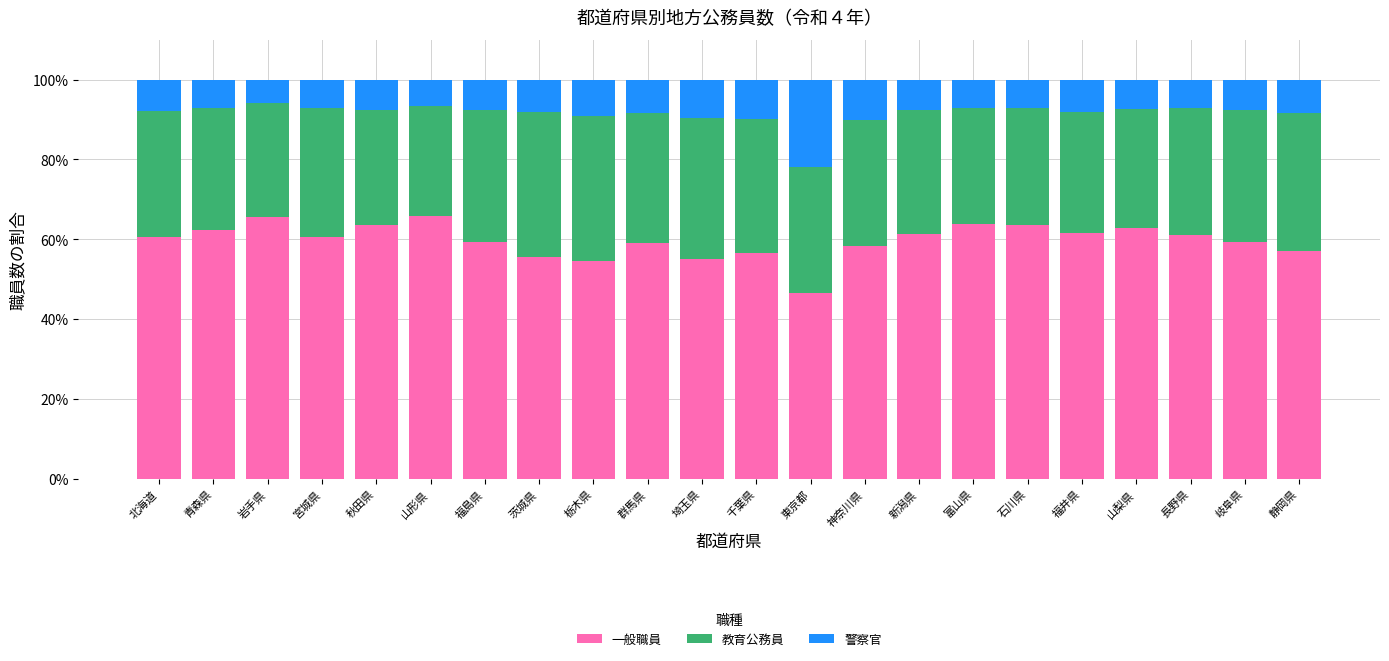

Is it true that 一般職員 equals 61.3 at 新潟県?

True